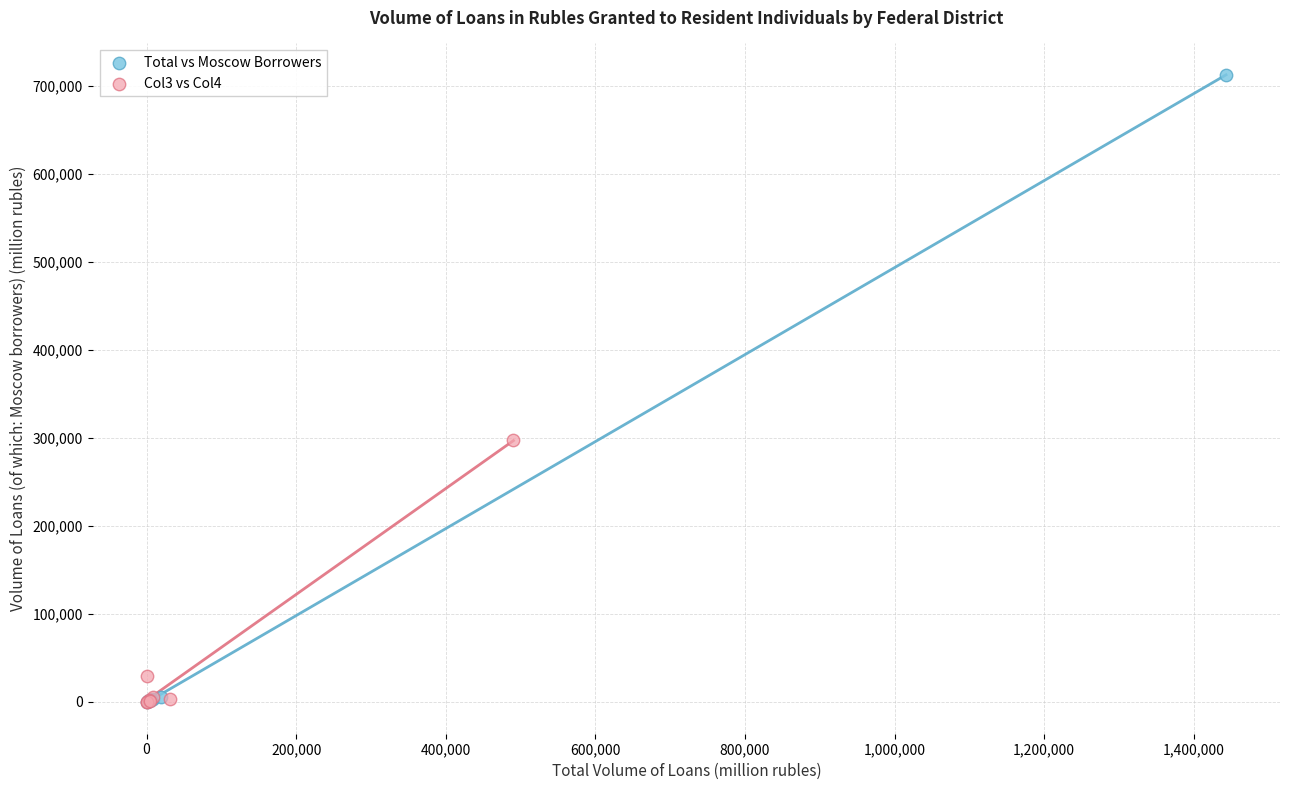

Which series reaches the maximum Y coordinate?

Total vs Moscow Borrowers